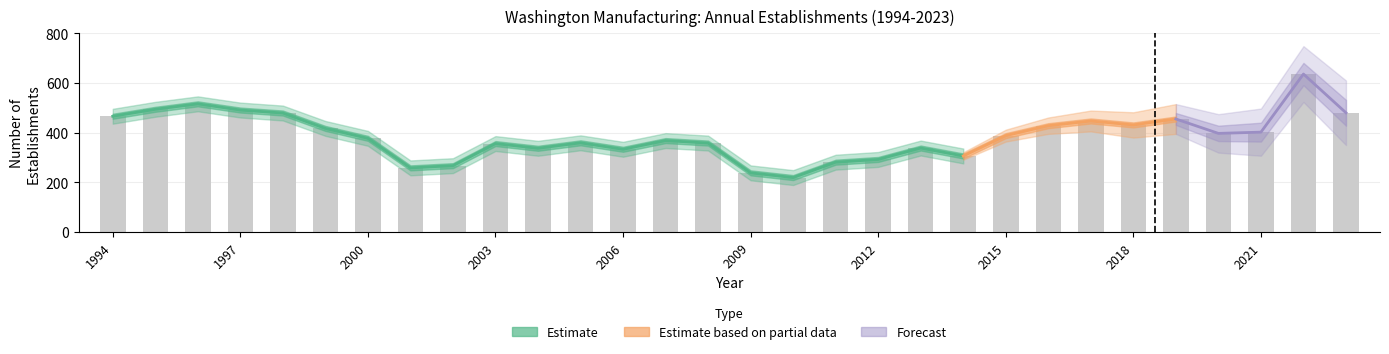

Where is Net Change nearest to the value 427?

2016